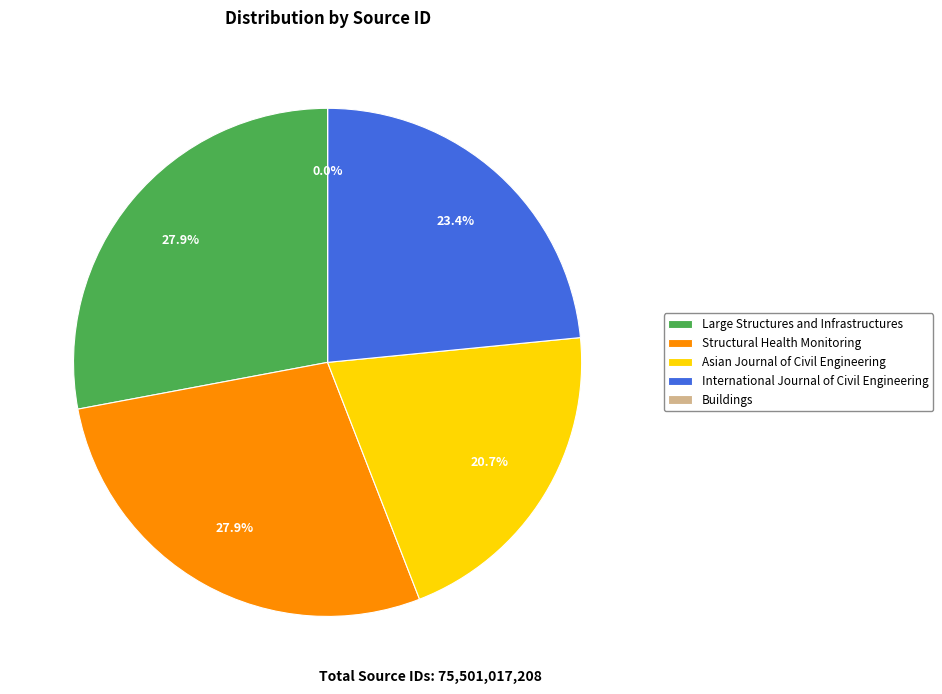

Rank the categories by value from highest to lowest.

Large Structures and Infrastructures, Structural Health Monitoring, International Journal of Civil Engineering, Asian Journal of Civil Engineering, Buildings